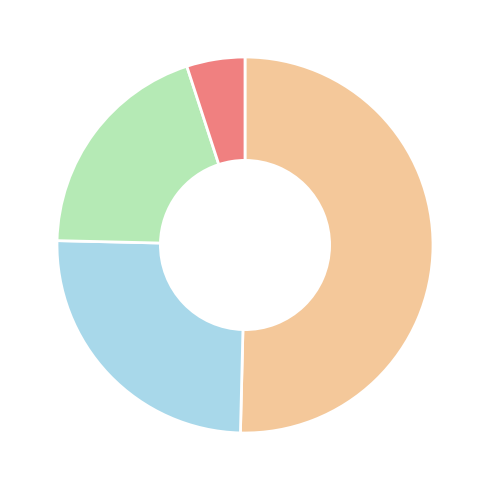

Does any single category account for the majority?

Yes